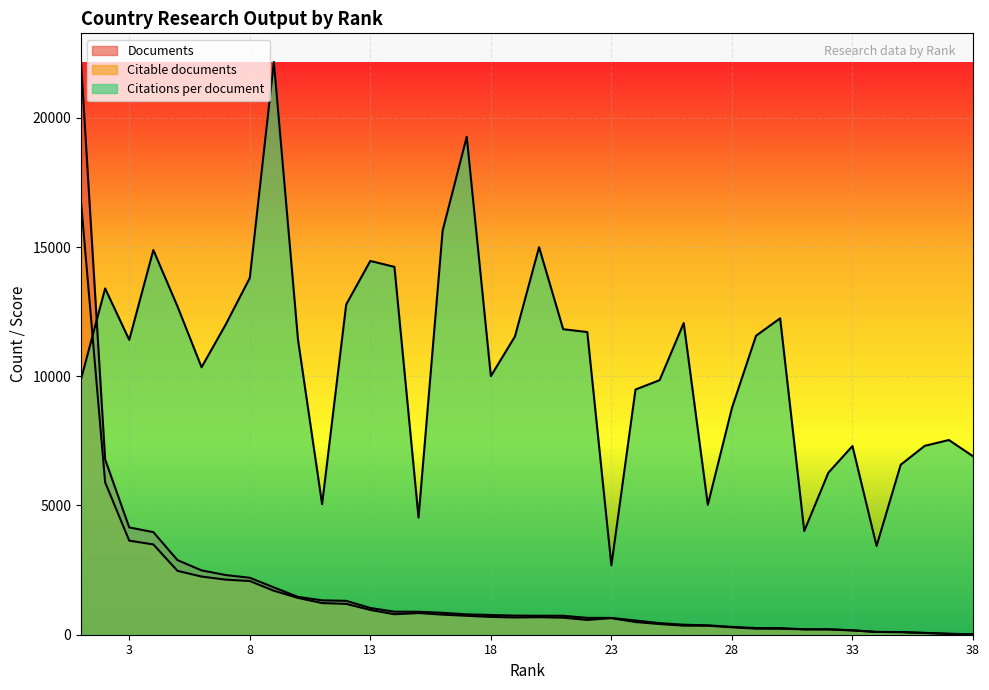

What is the value of the Citations per document point at the 6th from the left?

7299.2